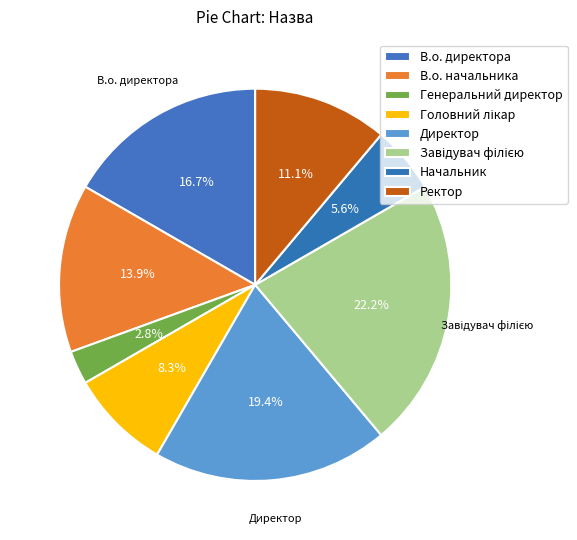

Rank the categories by value from lowest to highest.

Генеральний директор, Начальник, Головний лікар, Ректор, В.о. начальника, В.о. директора, Директор, Завідувач філією